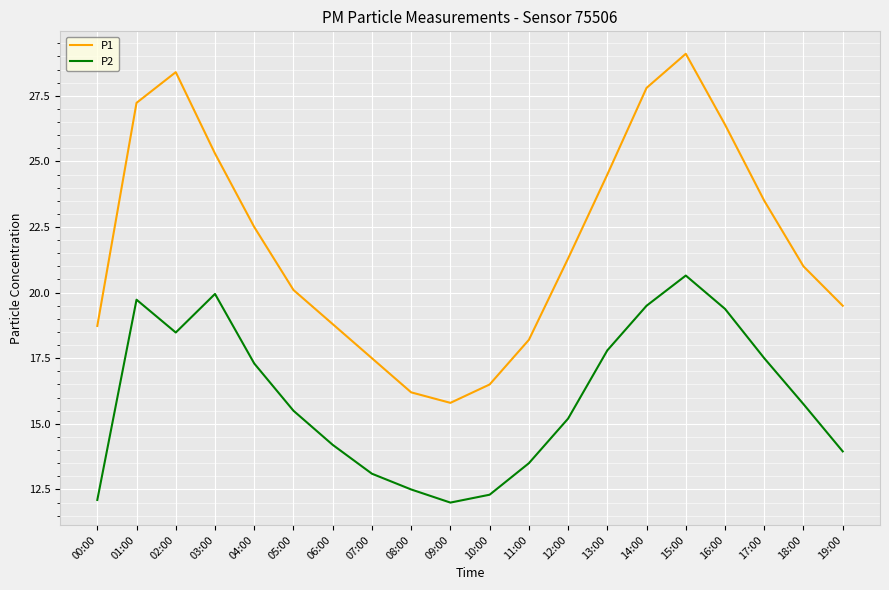

What is the highest value of the P1 series?

29.1